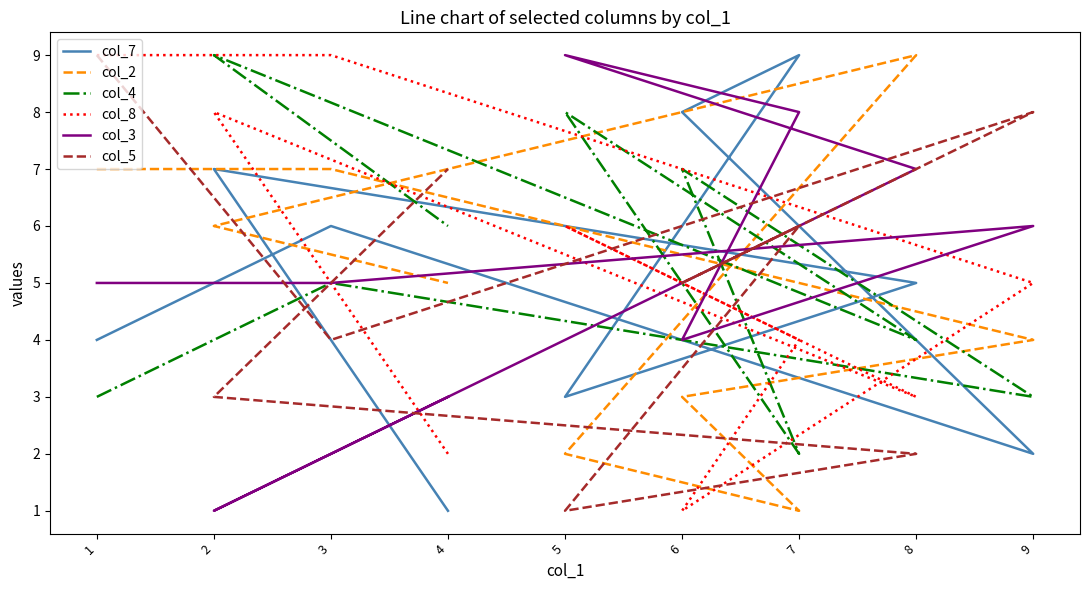

What is the difference between the second highest and second lowest values in the col_5 series?

6